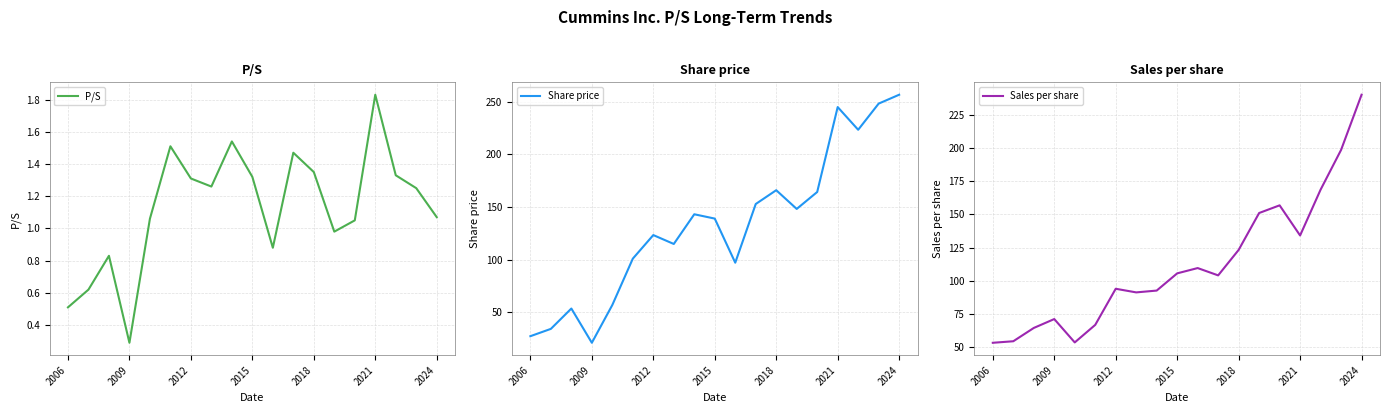

What is the difference between the P/S values at 16 and 13?

0.4